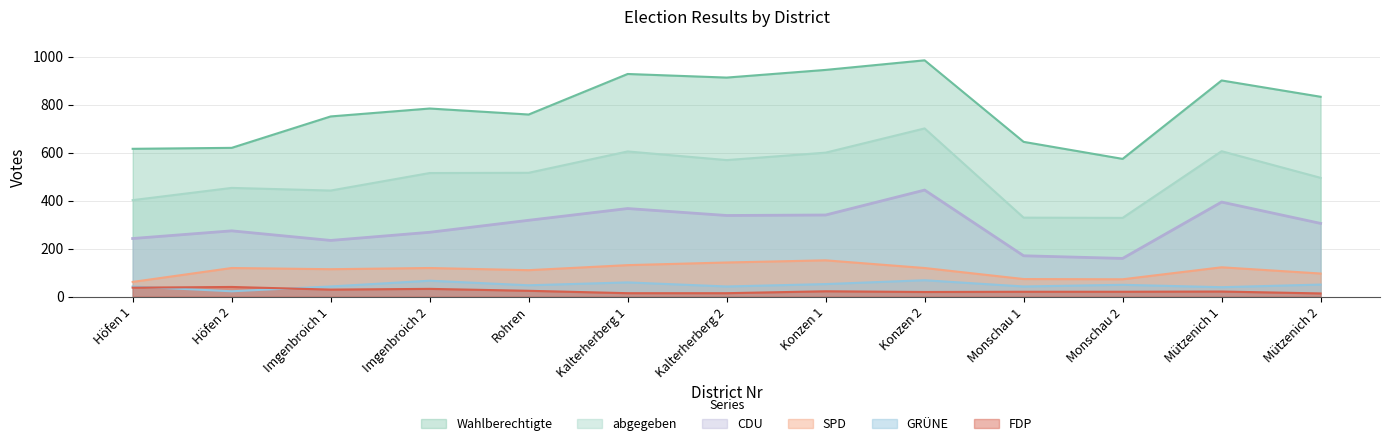

Which category has the highest value in the abgegeben series?

Konzen 2